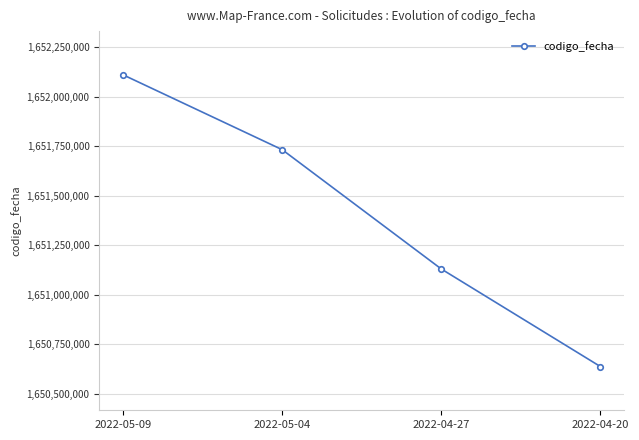

True or false: there are more than 2 points higher than both neighbors.

False